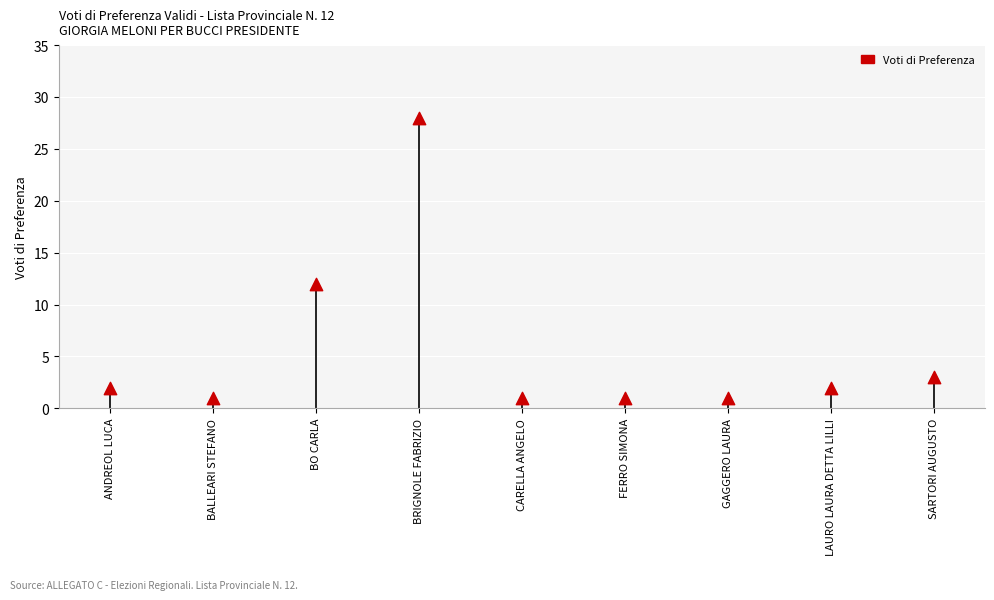

What is the average Y value?

6